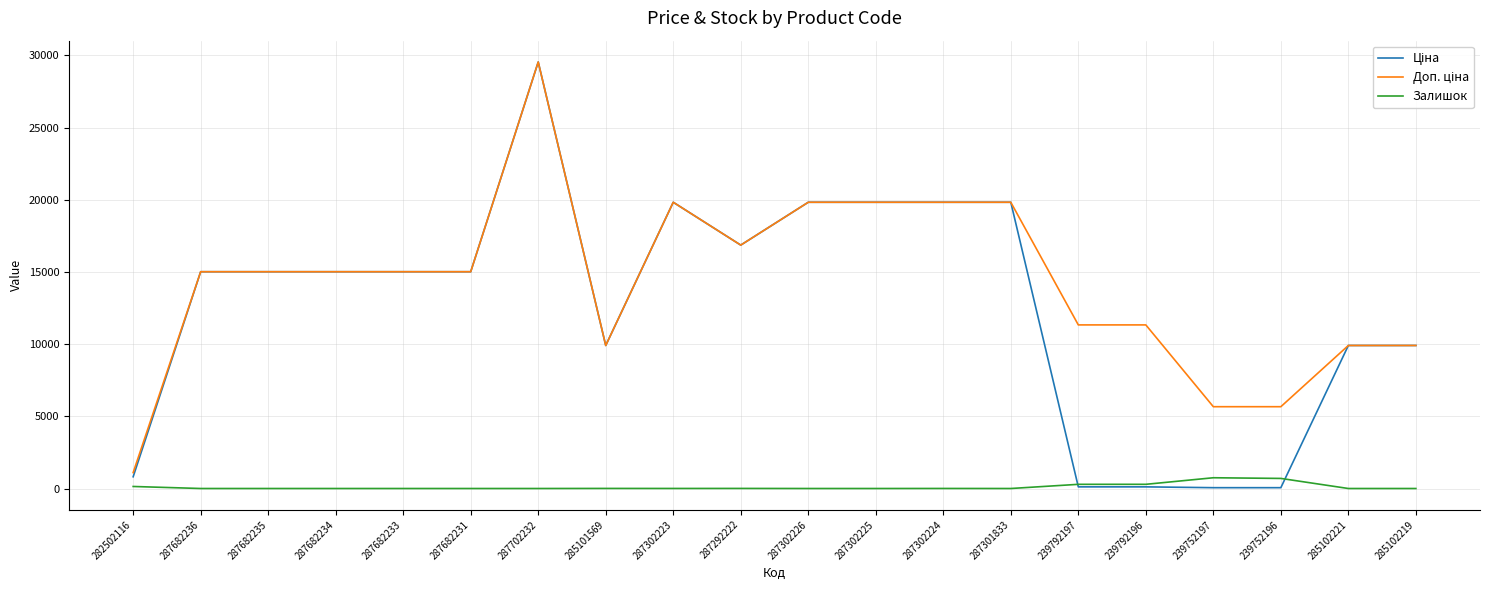

How many lines are shown in the chart?

3